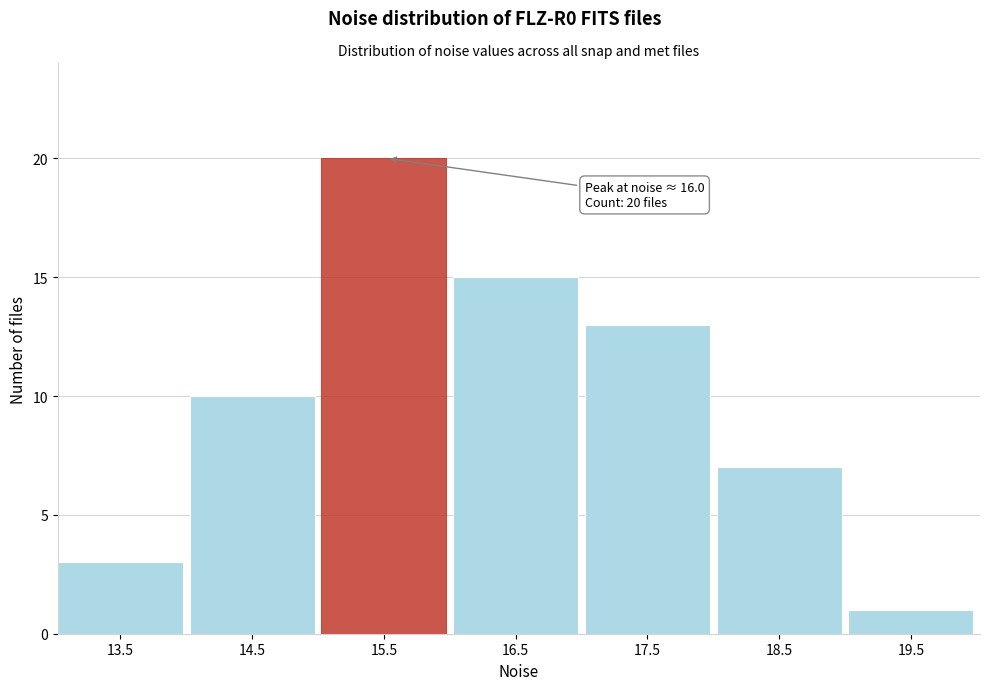

Reading right to left, what are all the values shown in this chart?

19.5=1	18.5=7	17.5=13	16.5=15	15.5=20	14.5=10	13.5=3